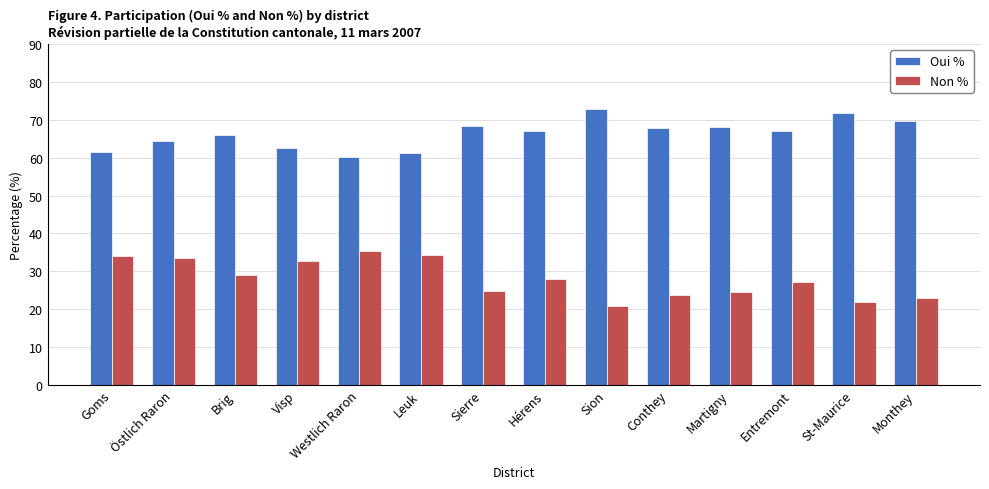

Is it true that Non % equals 32.8 at Monthey?

False